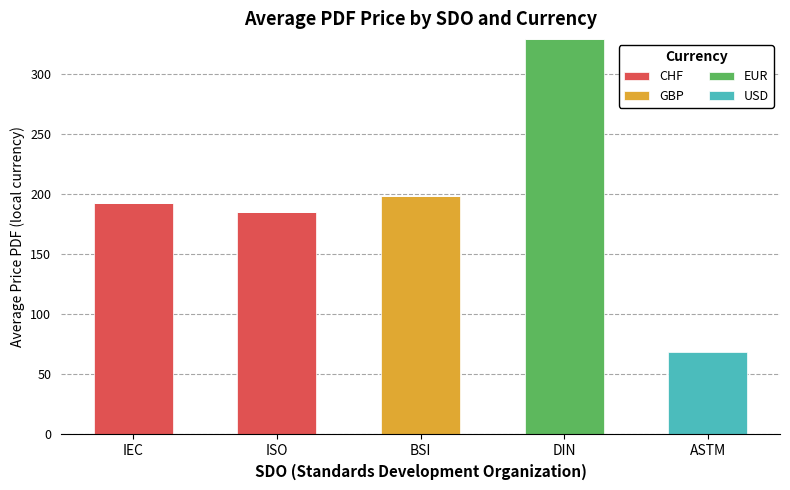

Where is CHF nearest to the value 96?

ISO